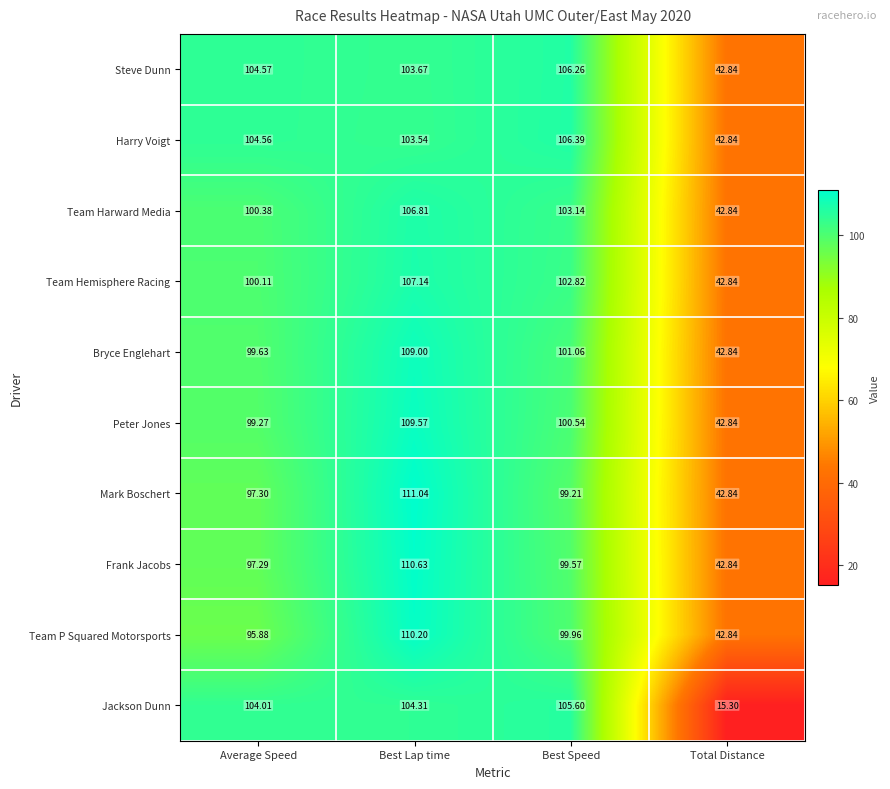

At which label does Team Hemisphere Racing reach its peak?

Best Lap time